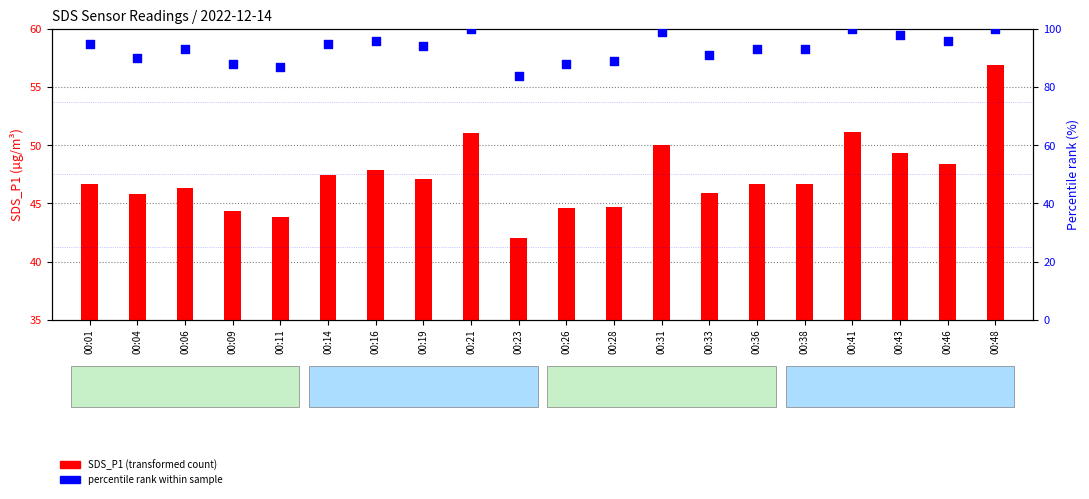

At which category is the sum across all series the highest?

00:48